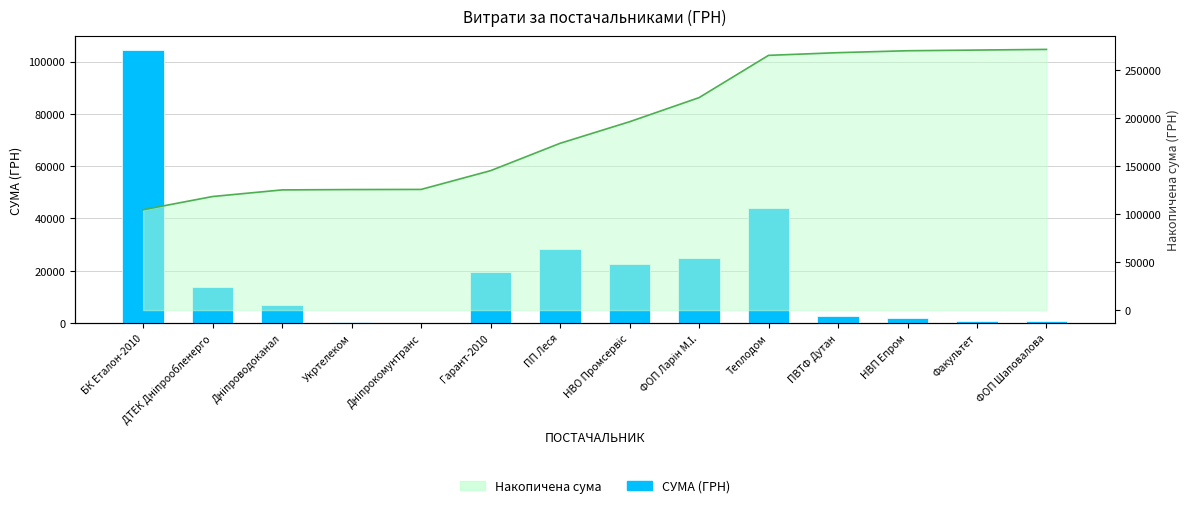

What is the difference between the values at ФОП Ларін М.І. and Дніпроводоканал?

18206.1